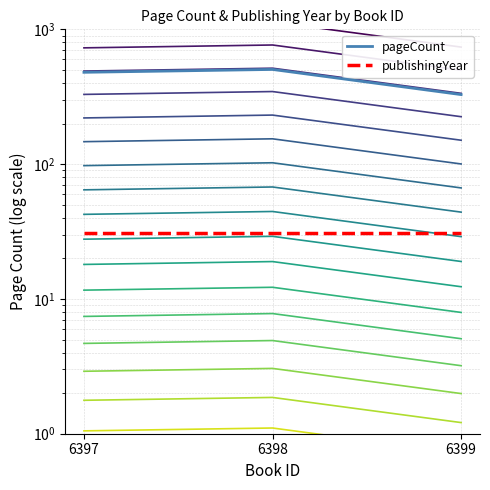

What is the sum of the values at 6398 and 6399?

1.0